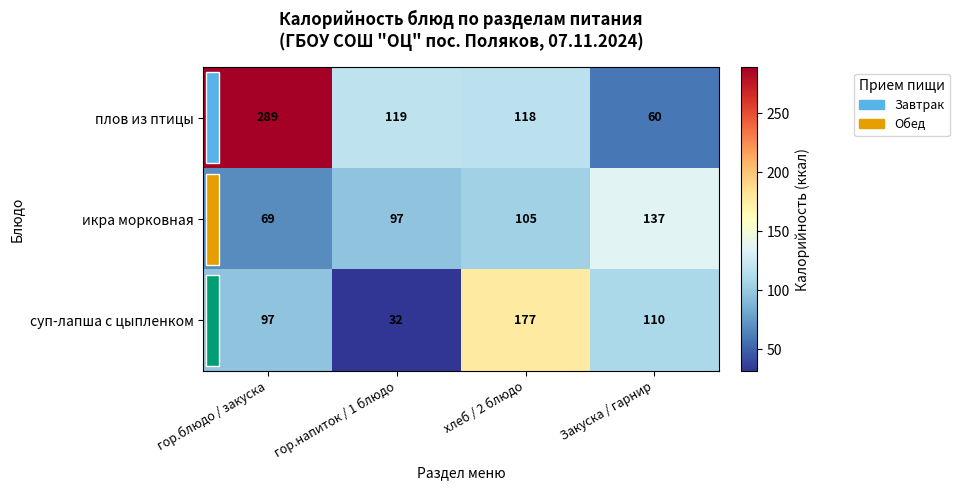

What is the difference between the highest and lowest values at гор.блюдо / закуска?

220